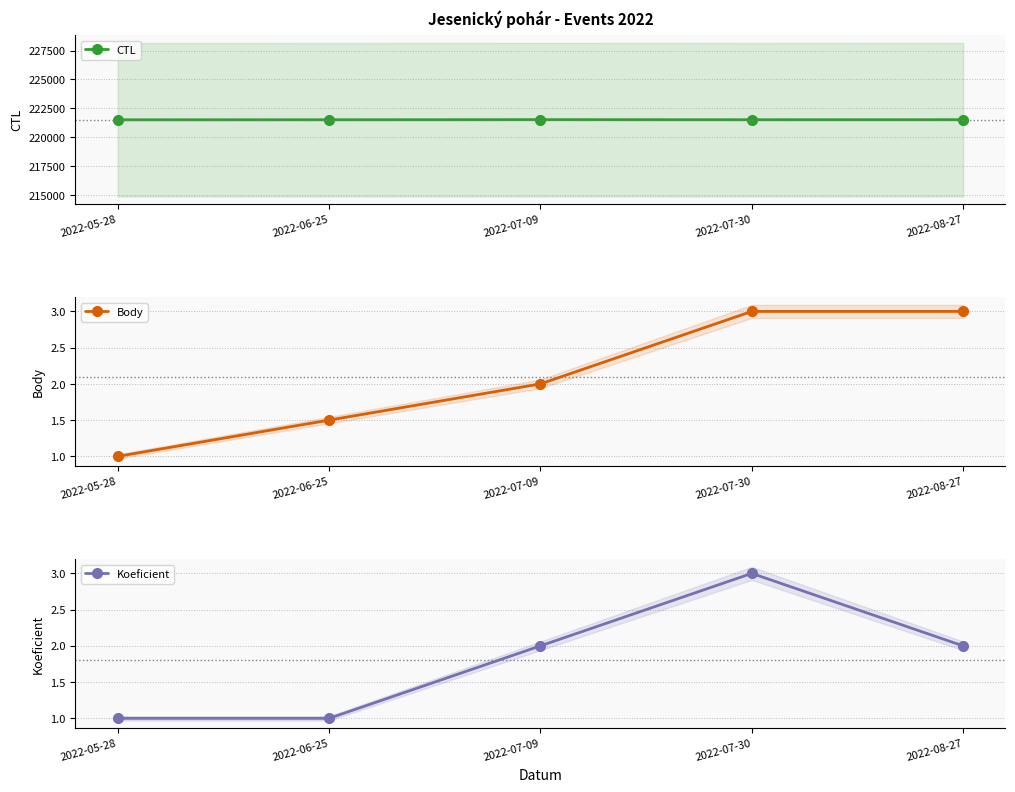

Does the chart display data point markers on the line(s)?

Yes